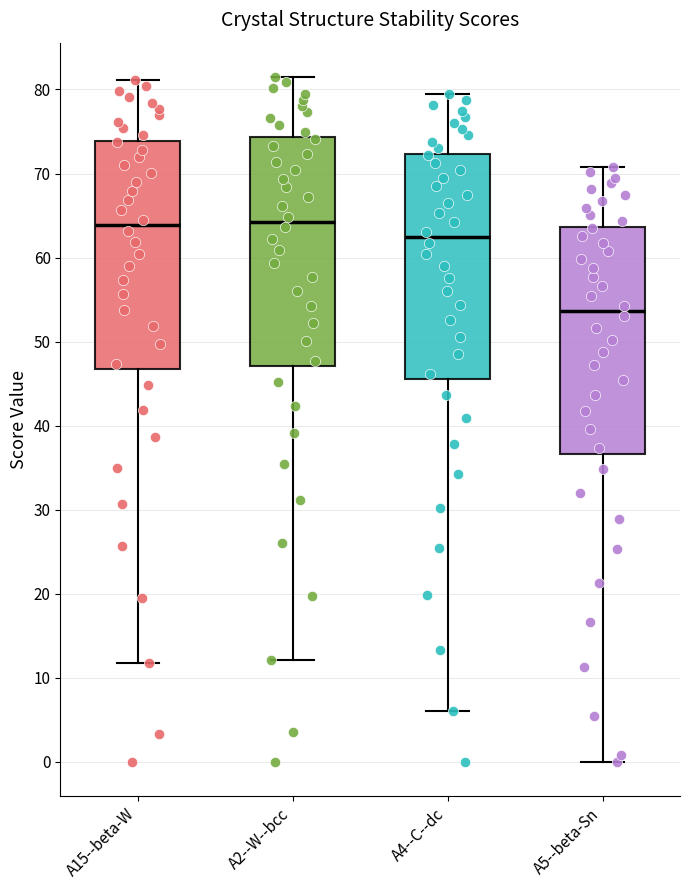

Reading left to right, transcribe this box plot: for each box, give where its median line is, the range the box spans, and where its two whiskers end, as read against the y-axis. The values are not printed on the chart, so give them approximately, as read against the axis.

A15--beta-W: median 64, box 47 to 74, whiskers 12 to 81
A2--W--bcc: median 64, box 47 to 74, whiskers 12 to 81
A4--C--dc: median 62, box 46 to 72, whiskers 6 to 79
A5--beta-Sn: median 54, box 37 to 64, whiskers 0 to 71